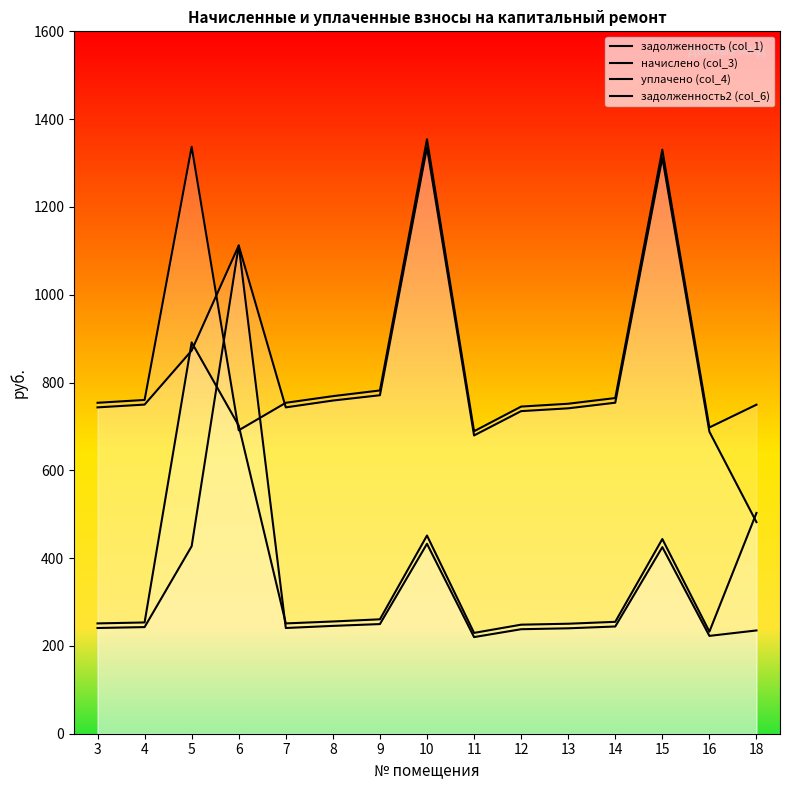

Reading left to right, list all the values displayed in this chart.

задолженность (col_1): 240.8	242.9	427.1	1112.1	240.8	245.6	249.8	432.6	220.1	238.1	240.1	244.3	425.0	222.9	235.2
начислено (col_3): 753.8	760.3	1337.0	691.2	753.8	769.0	781.9	1354.3	689.0	745.2	751.7	764.6	1330.6	697.7	749.5
уплачено (col_4): 743.4	749.8	872.8	1112.1	743.4	759.0	771.1	1335.5	679.5	734.9	741.2	754.0	1312.1	688.0	481.9
задолженность2 (col_6): 251.3	253.4	891.4	701.8	251.3	255.6	260.6	451.4	229.7	248.4	250.6	254.9	443.5	232.6	502.8